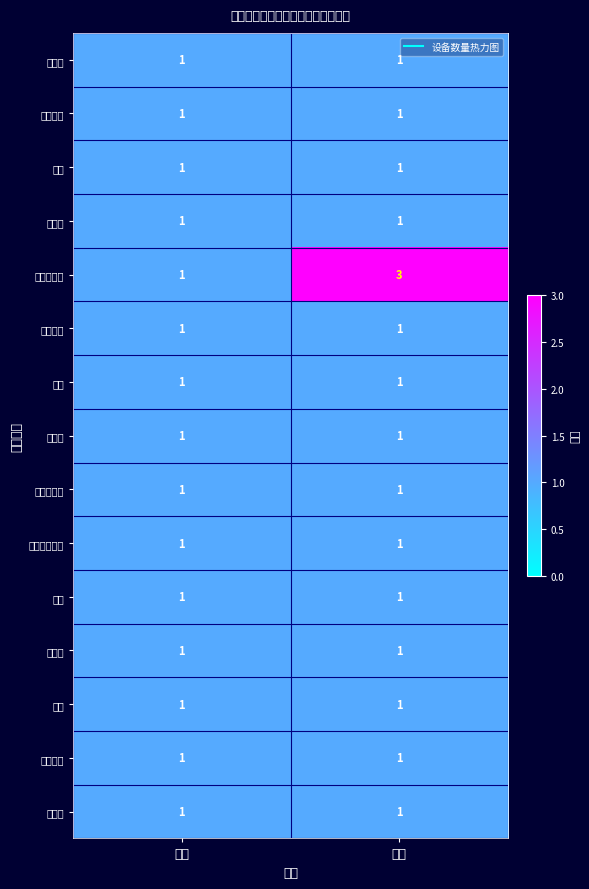

Which series has the widest spread of values?

温控传感器